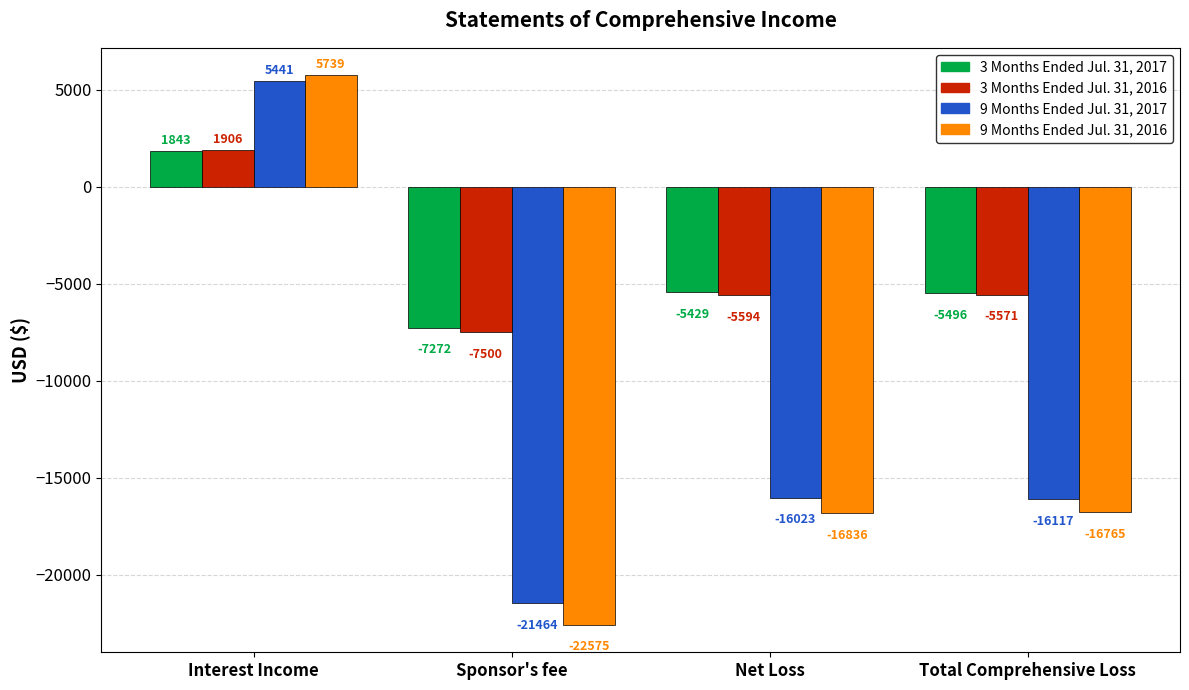

Rank the categories by 3 Months Ended Jul. 31, 2016 value from highest to lowest.

Interest Income, Total Comprehensive Loss, Net Loss, Sponsor's fee